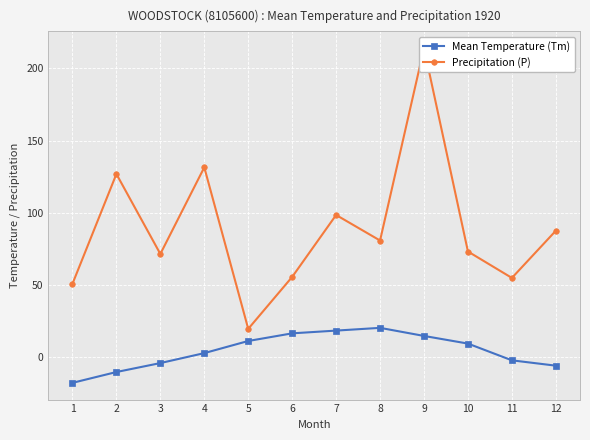

Reading left to right, transcribe all the data shown in this chart.

Mean Temperature (Tm): -17.8	-10.3	-4.1	2.8	11.2	16.5	18.4	20.3	14.7	9.4	-2.2	-5.9
Precipitation (P): 50.8	126.9	71.5	131.5	19.6	55.6	98.5	80.8	214.1	73.2	54.9	87.6